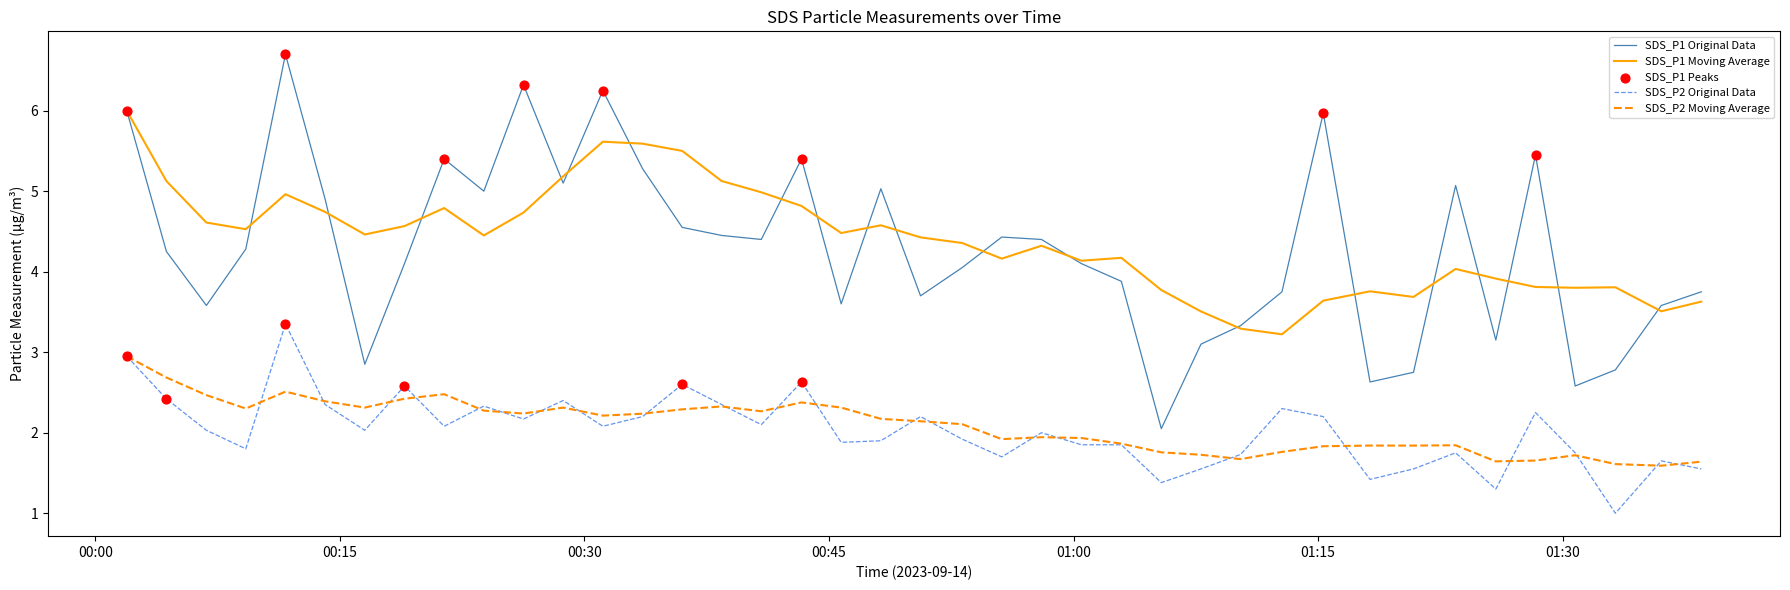

True or false: SDS_P1 Moving Average and SDS_P2 Original Data intersect in this chart.

False